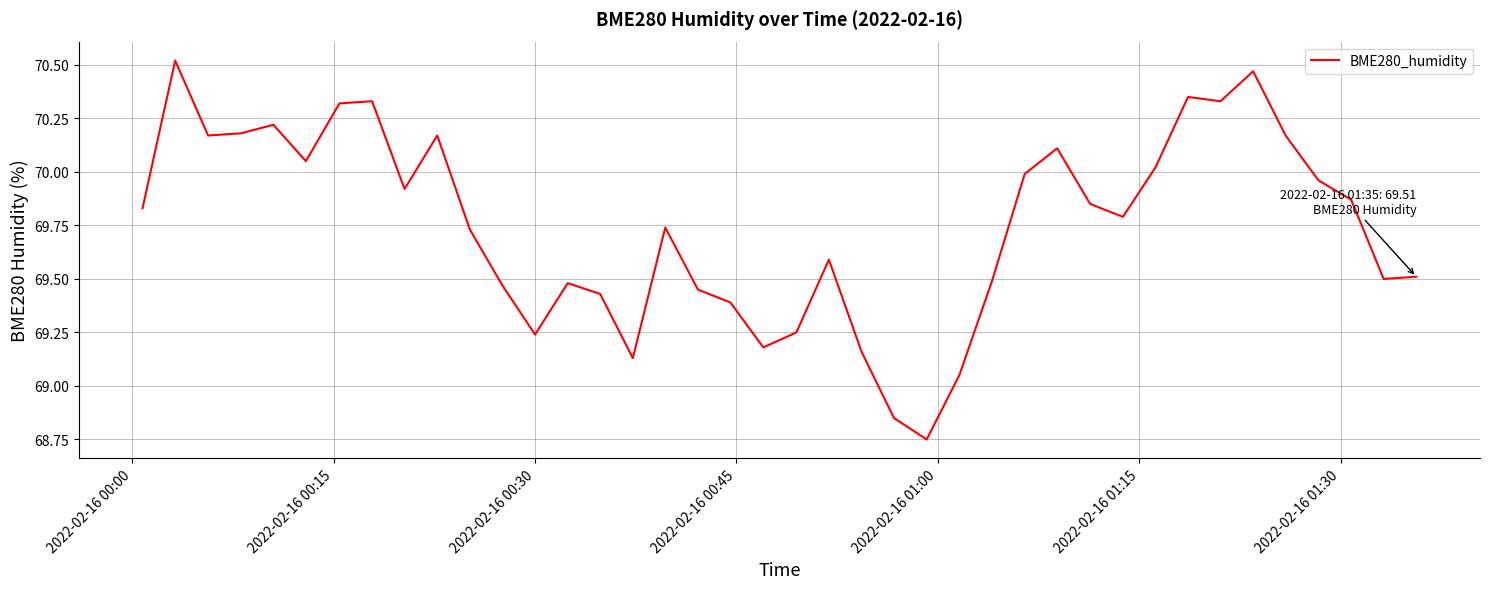

What is the difference between the maximum and minimum values?

1.8